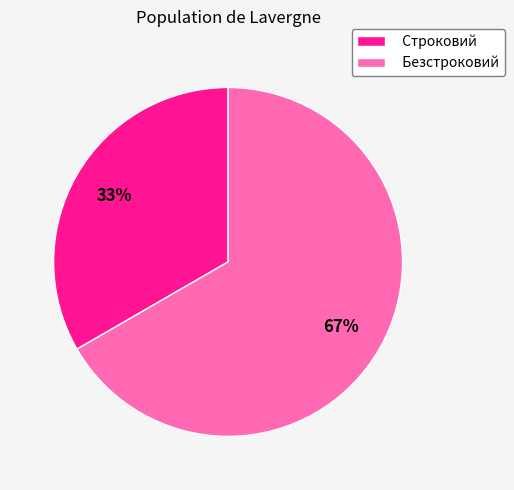

Between Безстроковий and Строковий, which is larger?

Безстроковий